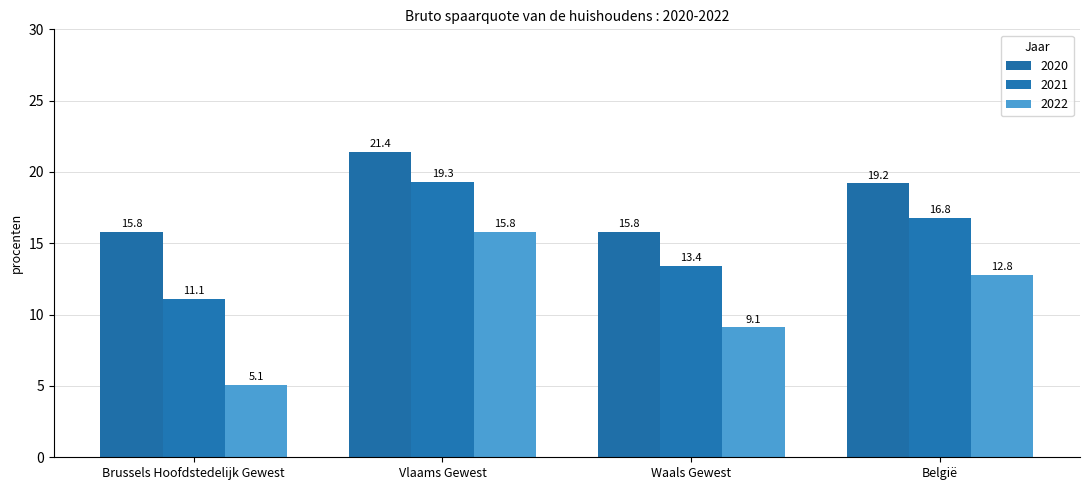

Is it true that 2020 equals 15.8 at Brussels Hoofdstedelijk Gewest?

True